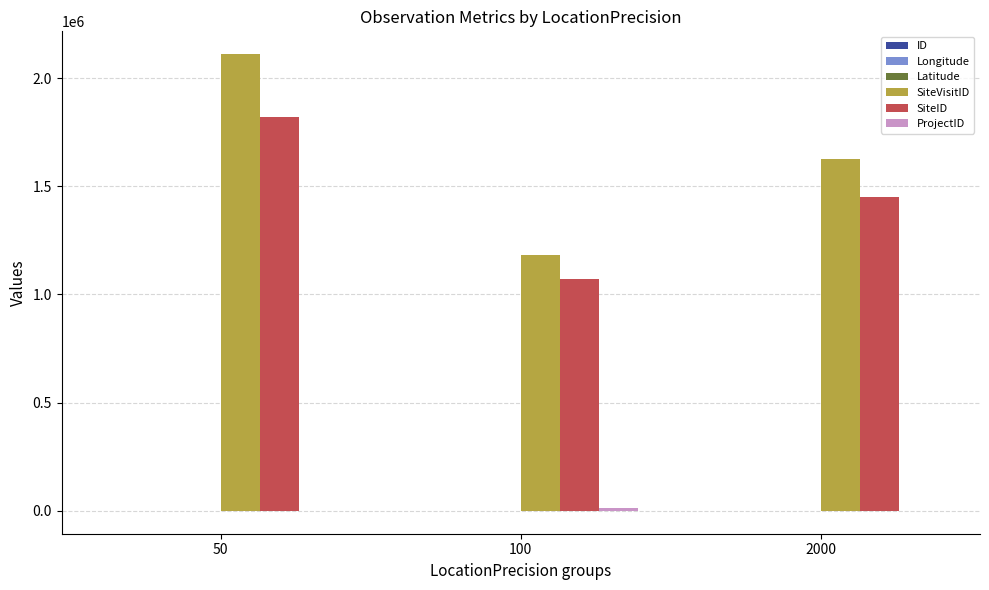

What is the greatest value displayed?

2110514.5